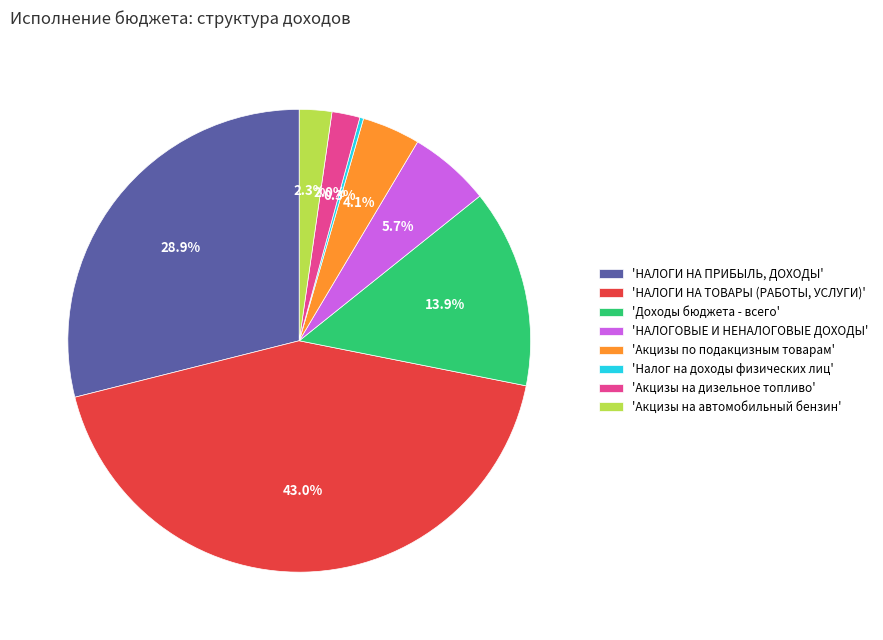

Which has a higher value, 'Акцизы на автомобильный бензин' or 'НАЛОГИ НА ТОВАРЫ (РАБОТЫ, УСЛУГИ)'?

'НАЛОГИ НА ТОВАРЫ (РАБОТЫ, УСЛУГИ)'